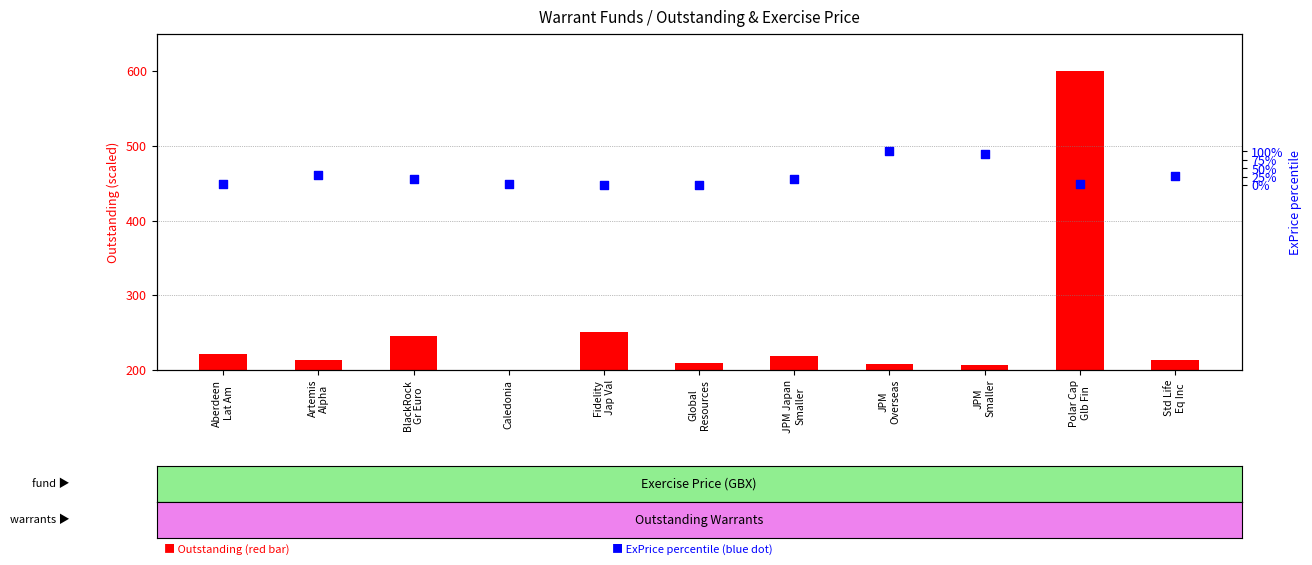

Which series reaches the maximum Y coordinate?

ExPrice (norm %)